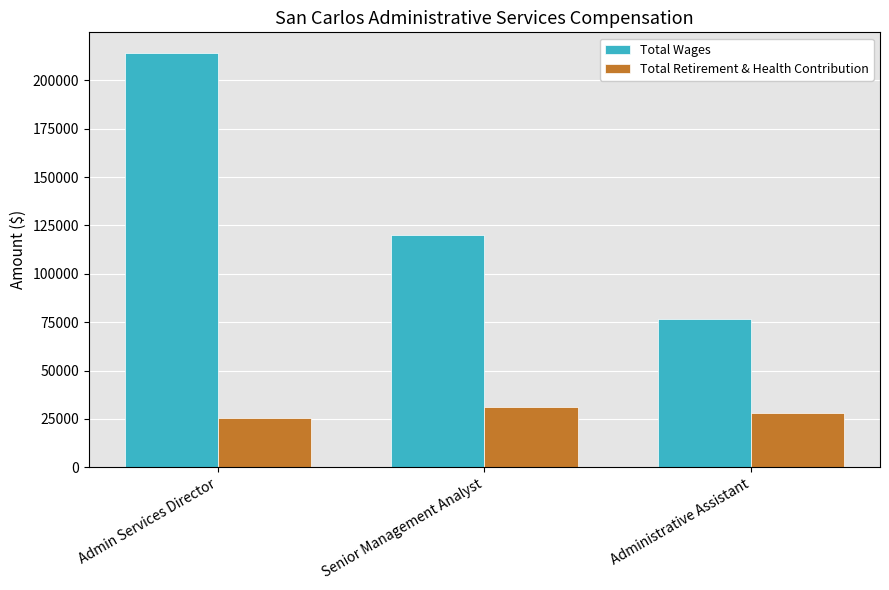

What are all the series names shown in the legend?

Total Wages, Total Retirement & Health Contribution